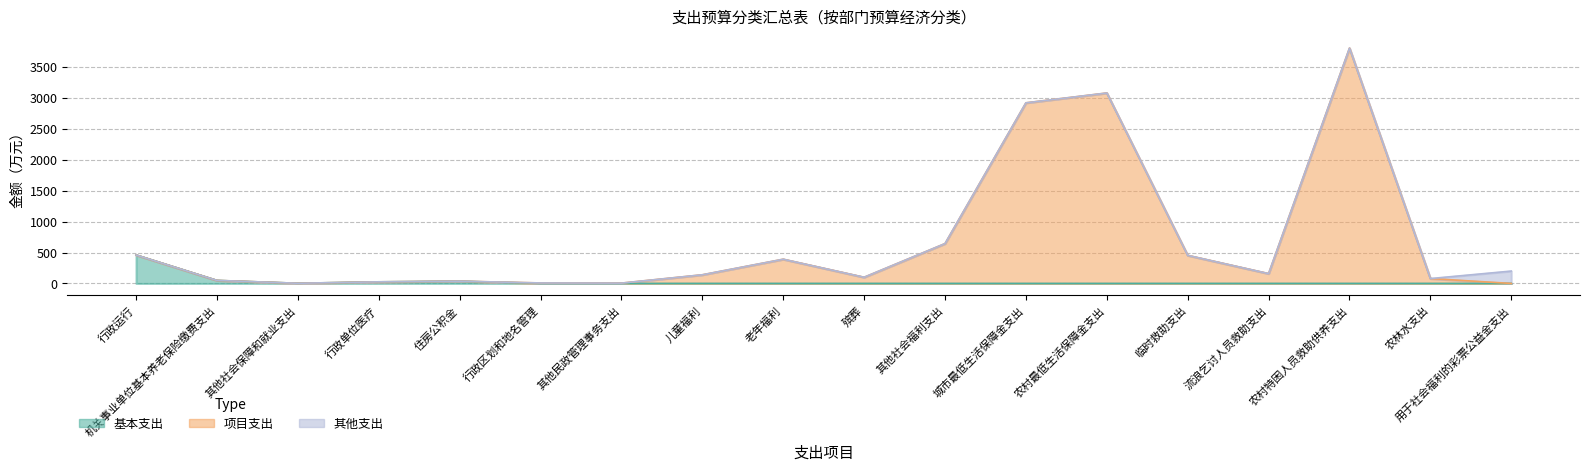

The 项目支出 series shows 4225.2 at 农村最低生活保障金支出. True or false?

False